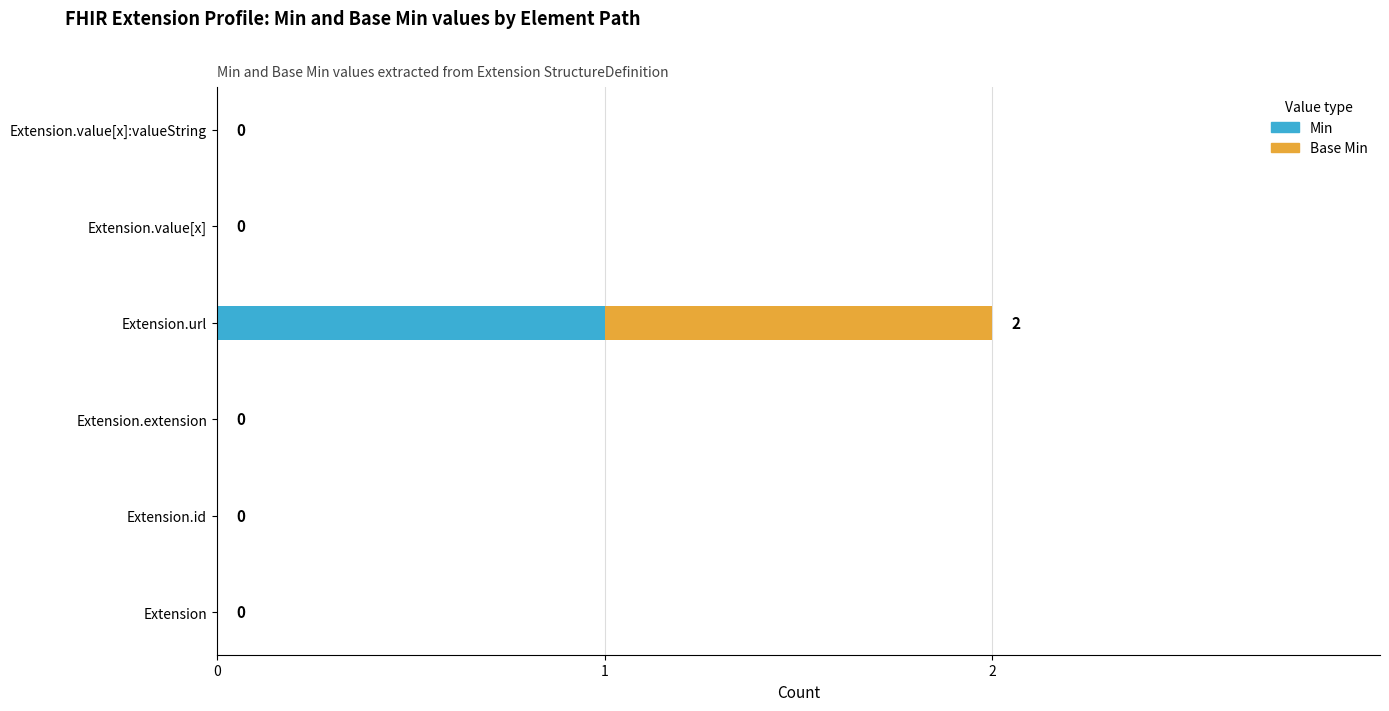

True or false: Min has a value of 0 at Extension.id.

True